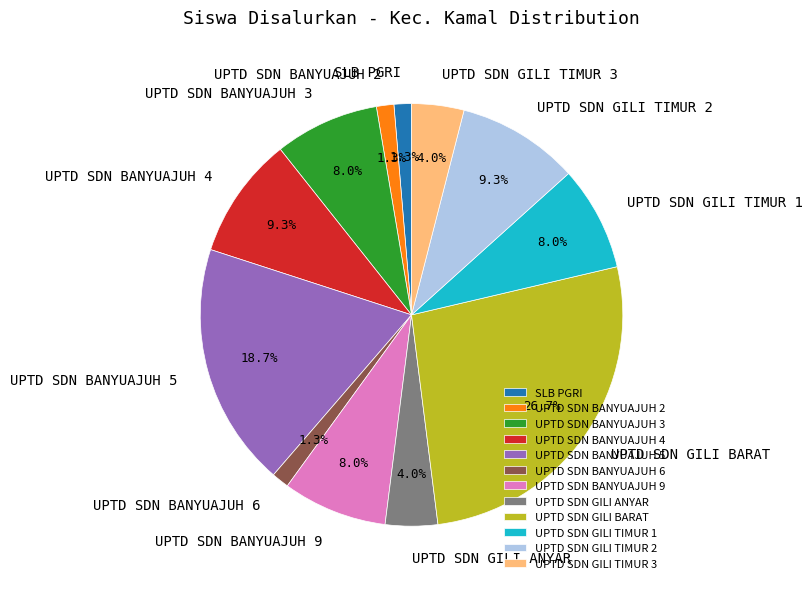

Is the sum of UPTD SDN GILI BARAT and UPTD SDN BANYUAJUH 3 greater than half?

No